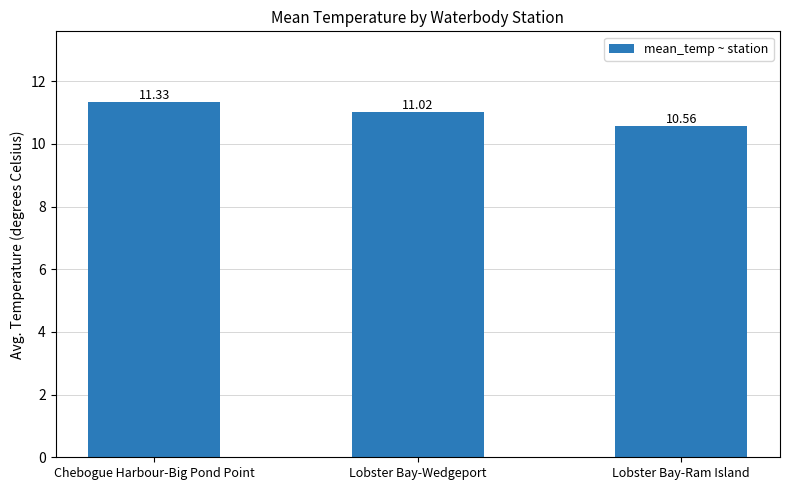

How many bars are there in total?

3